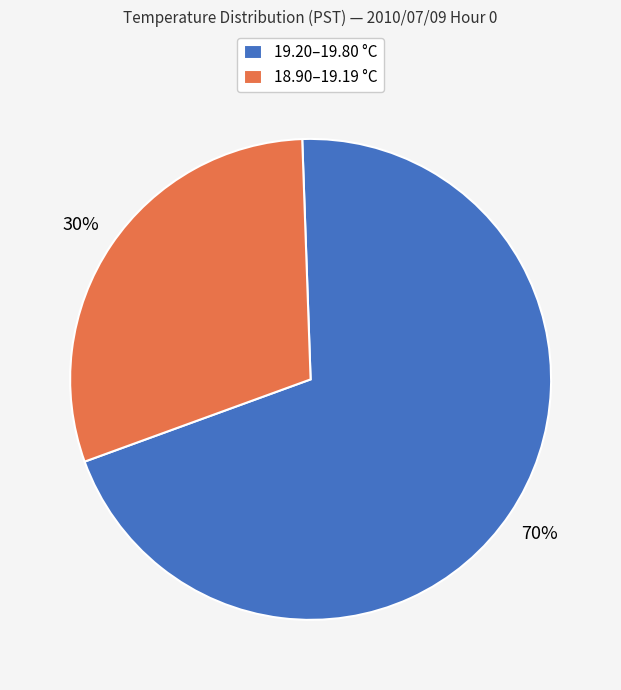

How many segments does this pie chart have?

2